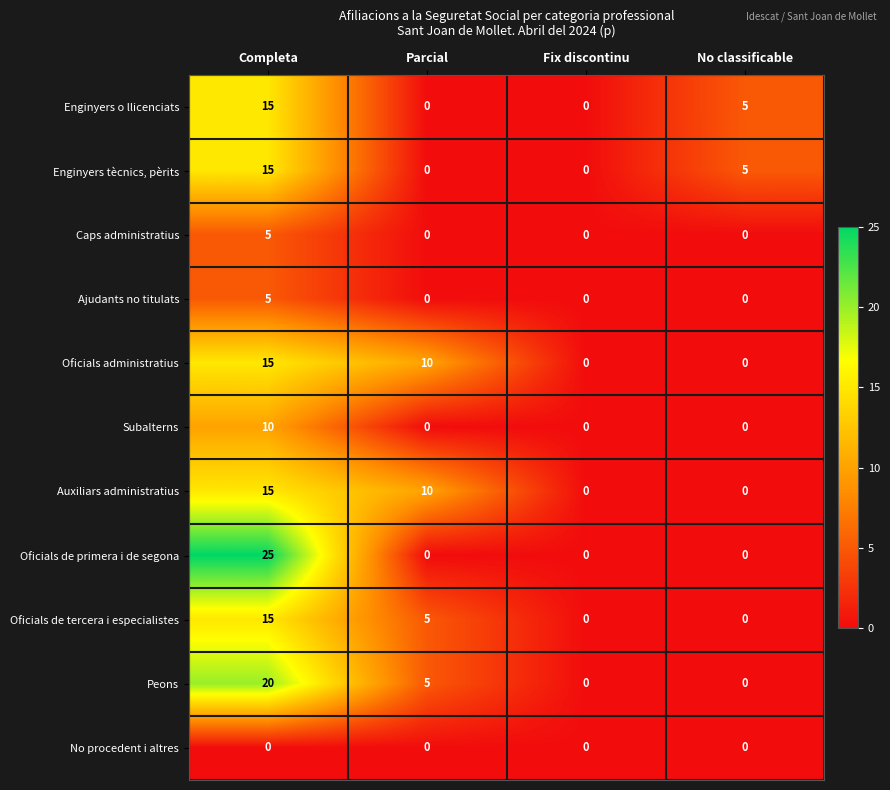

How many categories are shown in the chart?

4